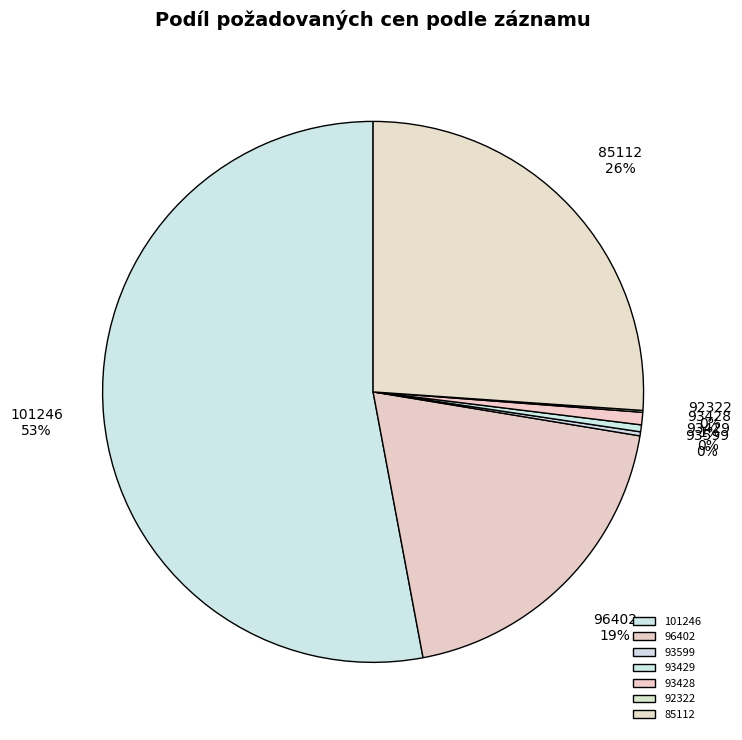

Is there any slice that represents more than half of the pie?

Yes